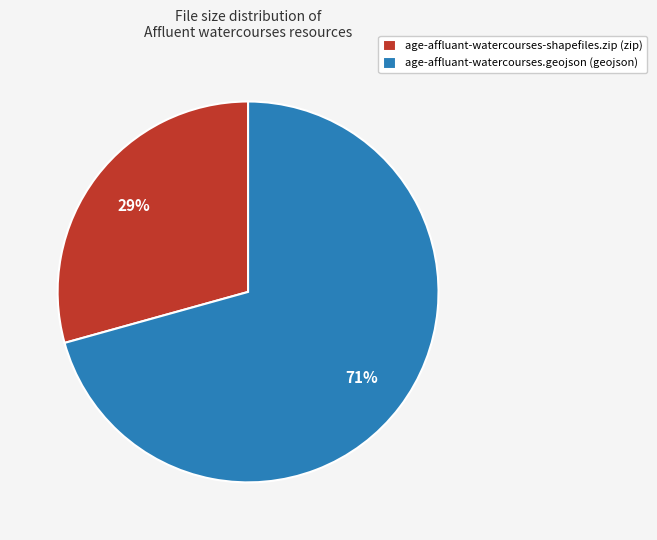

Which category accounts for the majority?

age-affluant-watercourses.geojson